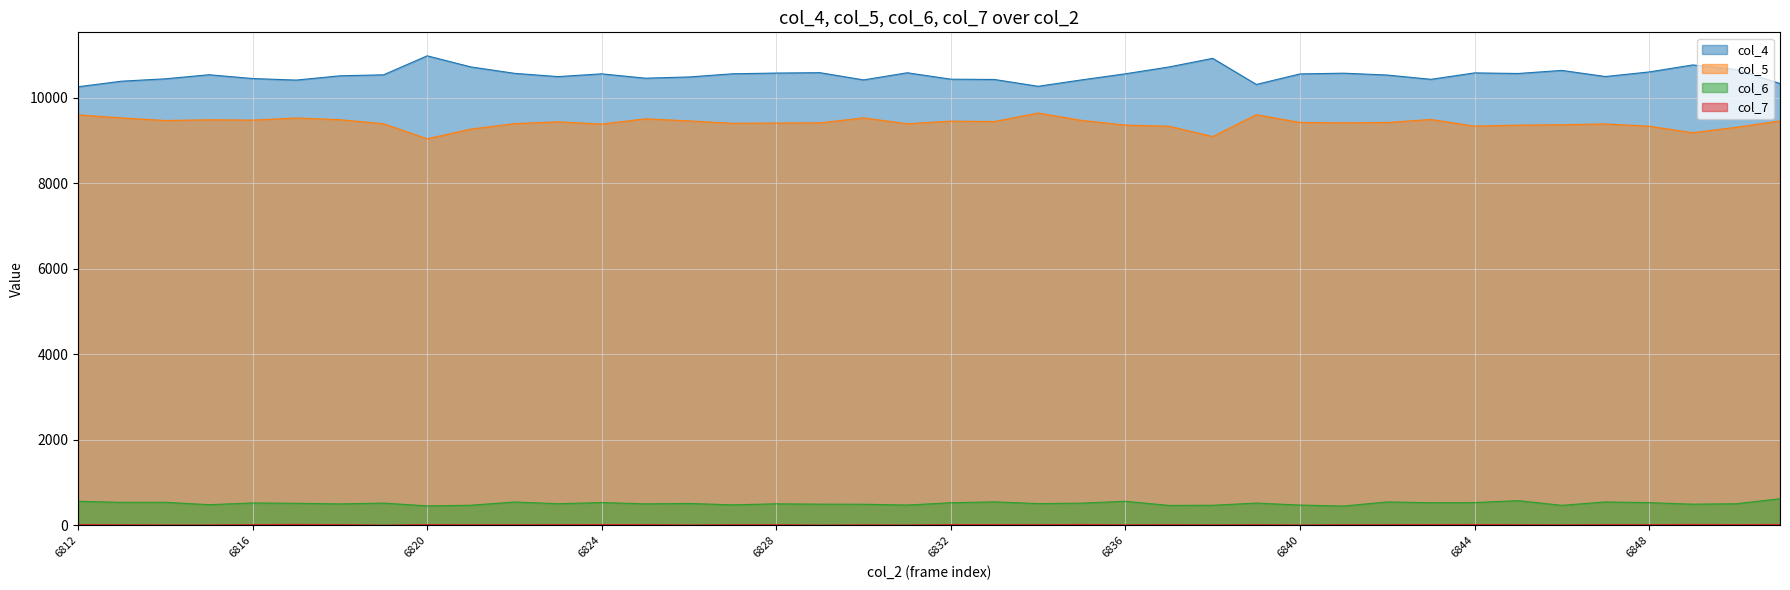

Which series changed the most between 6824 and 6835?

col_4